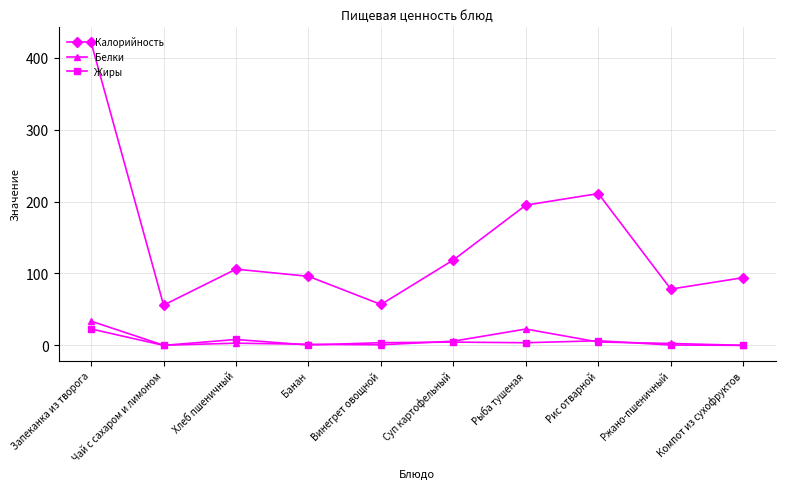

What is the label of the 6th point from the left?

Суп картофельный